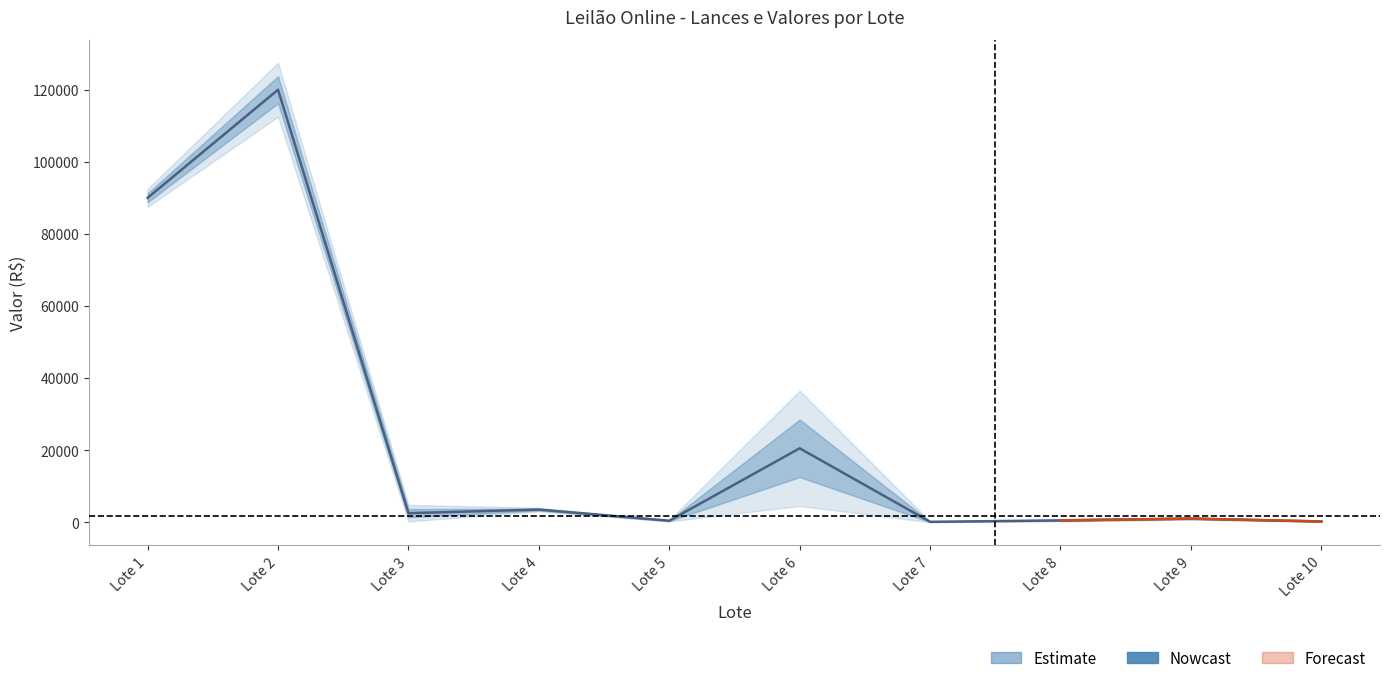

How many interior local valleys (lower than both neighbors) does the data have?

3